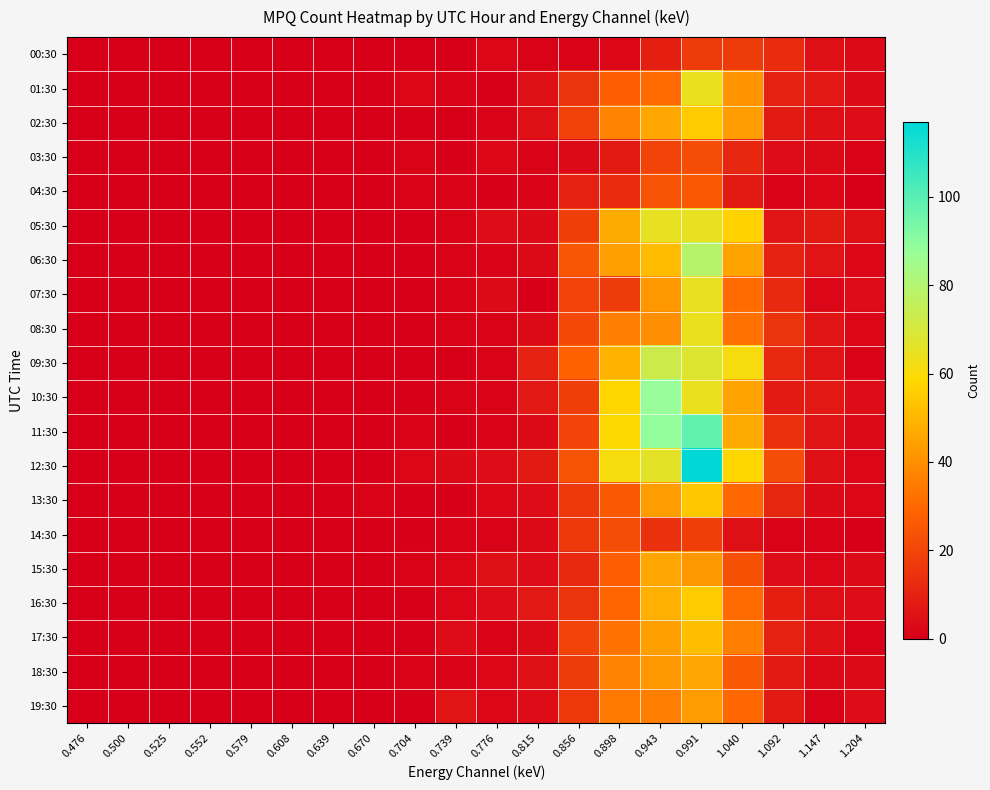

At which category is the sum across all series the highest?

0.991